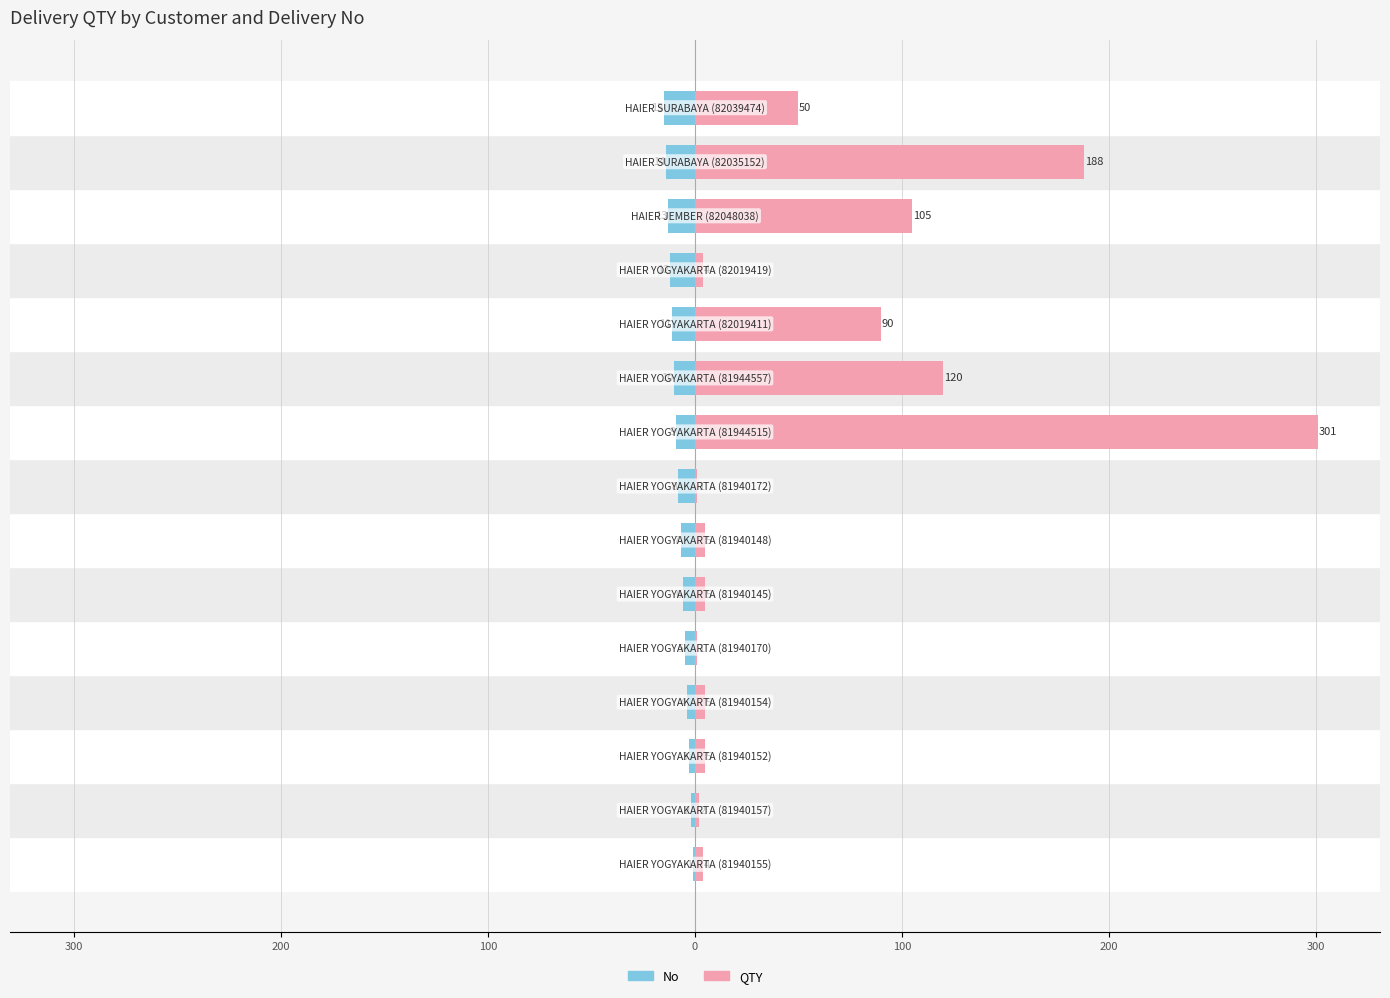

What are all the series names shown in the legend?

No, QTY